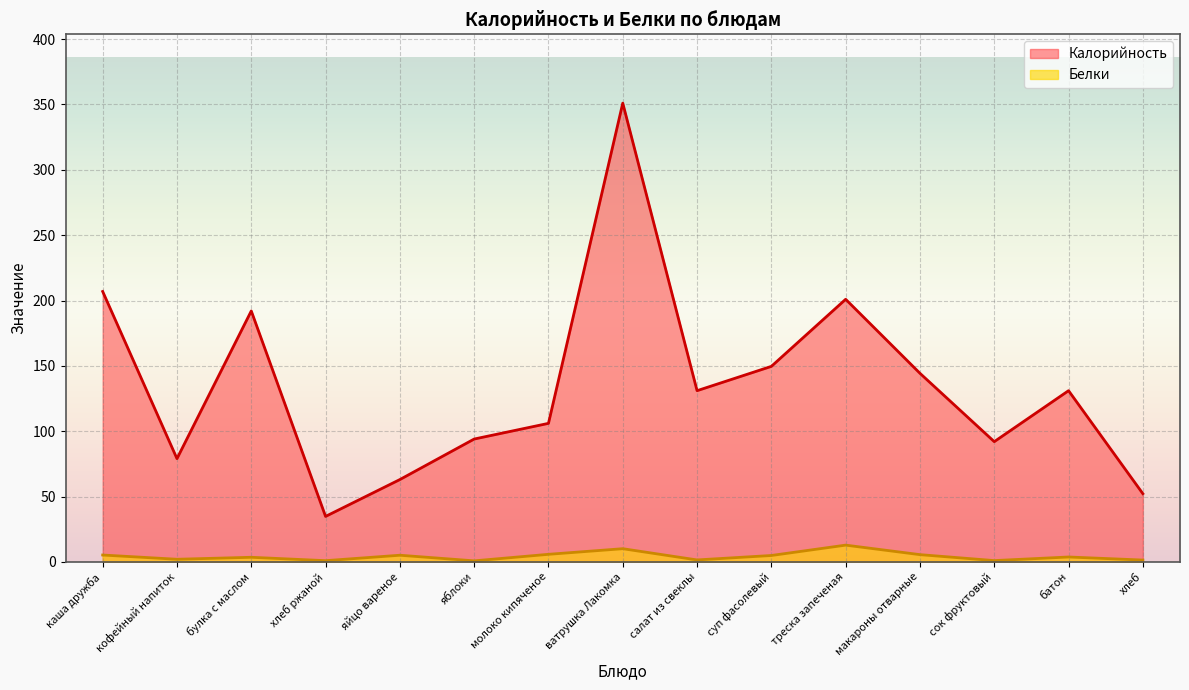

Which category has the lowest value in the Калорийность series?

хлеб ржаной